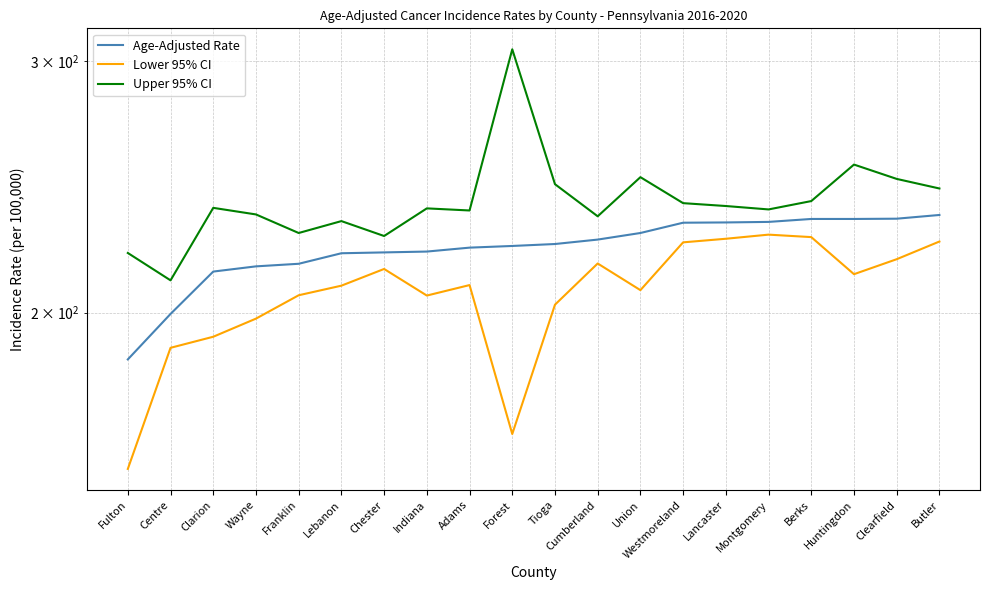

True or false: Lower 95% CI and Upper 95% CI intersect in this chart.

False